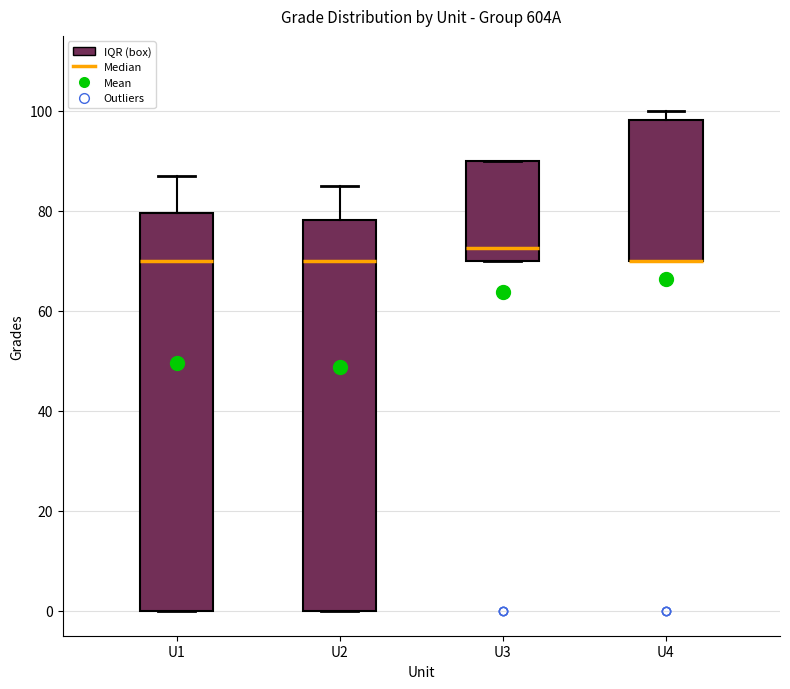

Reading left to right, transcribe this box plot: for each box, give where its median line is, the range the box spans, and where its two whiskers end, as read against the y-axis. The values are not printed on the chart, so give them approximately, as read against the axis.

U1: median 70, box 0 to 80, whiskers 0 to 88
U2: median 70, box 0 to 78, whiskers 0 to 86
U3: median 72, box 70 to 90, whiskers 70 to 90
U4: median 70 (drawn on the box's lower edge), box 70 to 98, whiskers 70 to 100